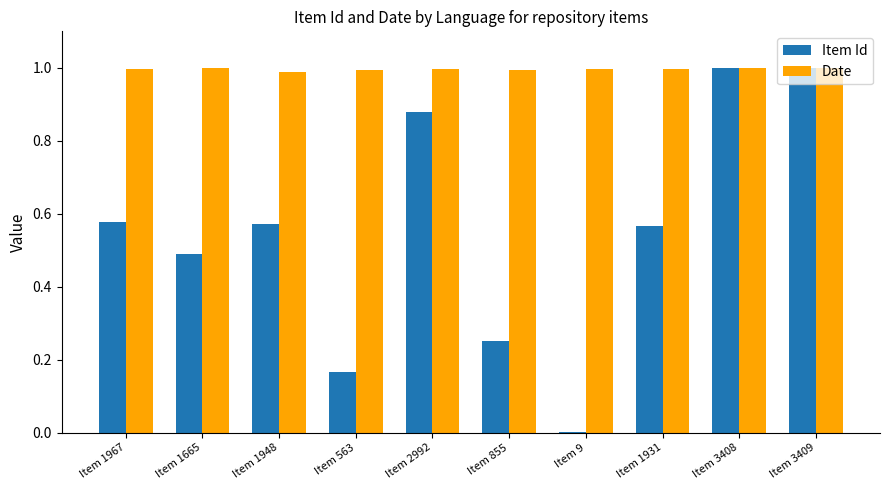

True or false: Item Id has a value of 1.0 at Item 3408.

True